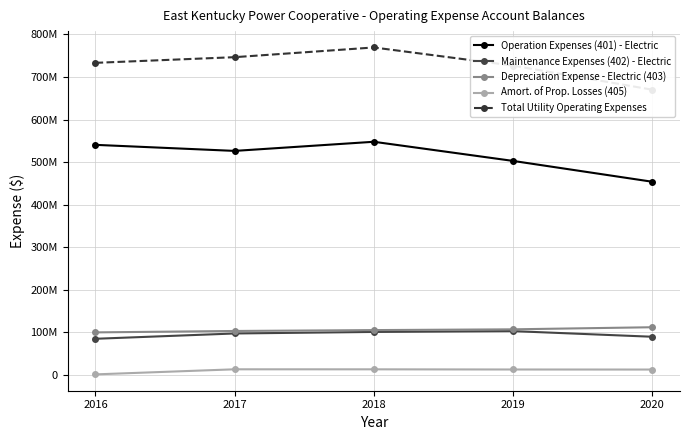

True or false: Amort. of Prop. Losses (405) has more than 0 points higher than both neighbors.

True